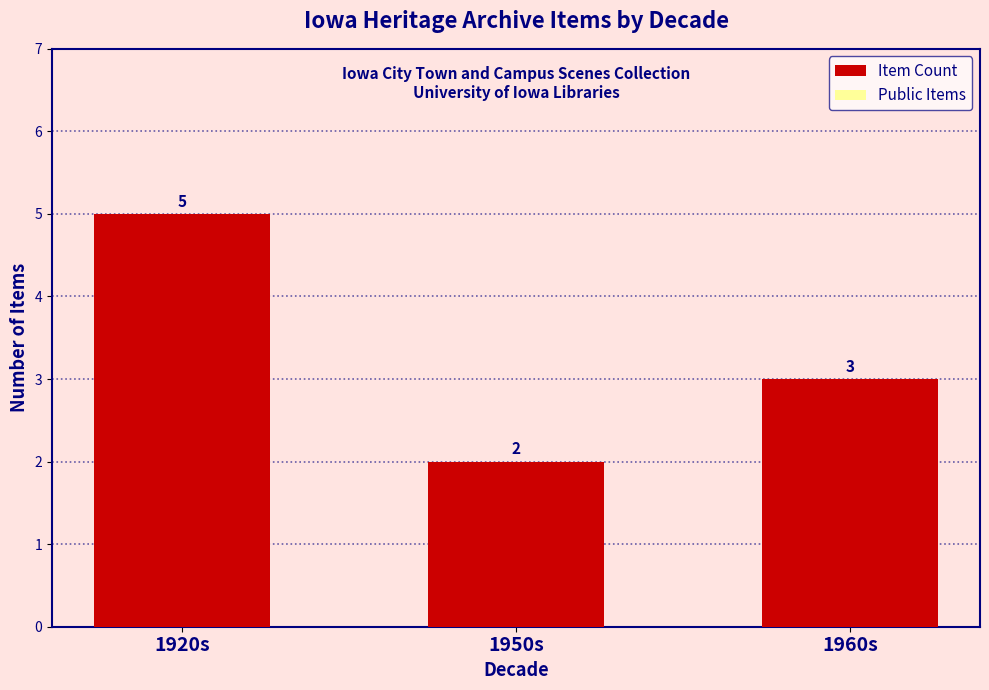

What is the highest value of the Public Items series?

2.5